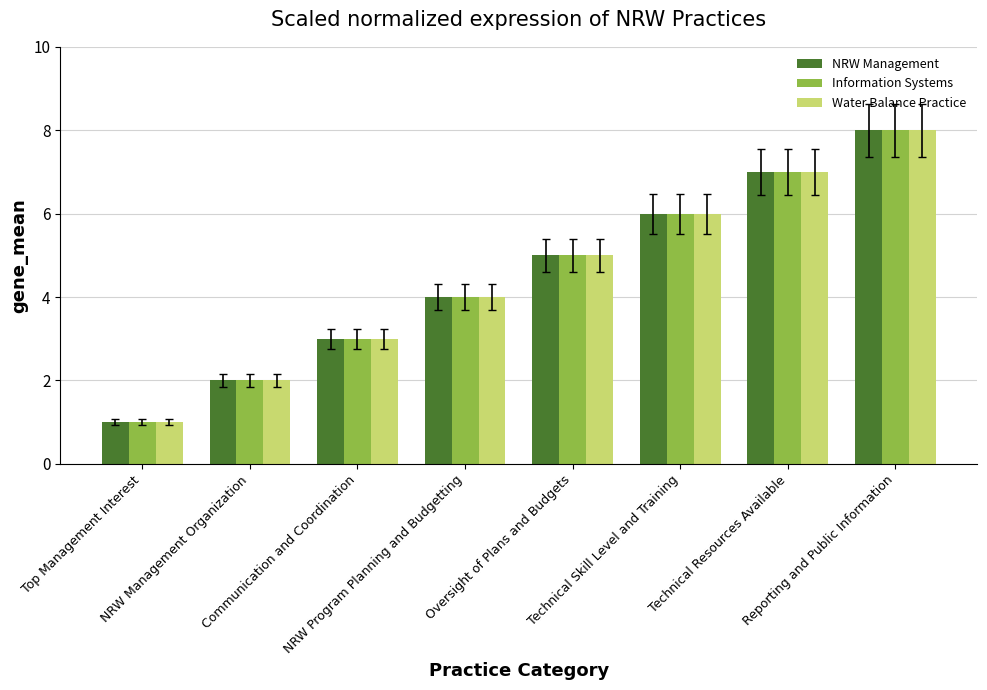

The value of NRW Management at Reporting and Public Information is 4. True or false?

False